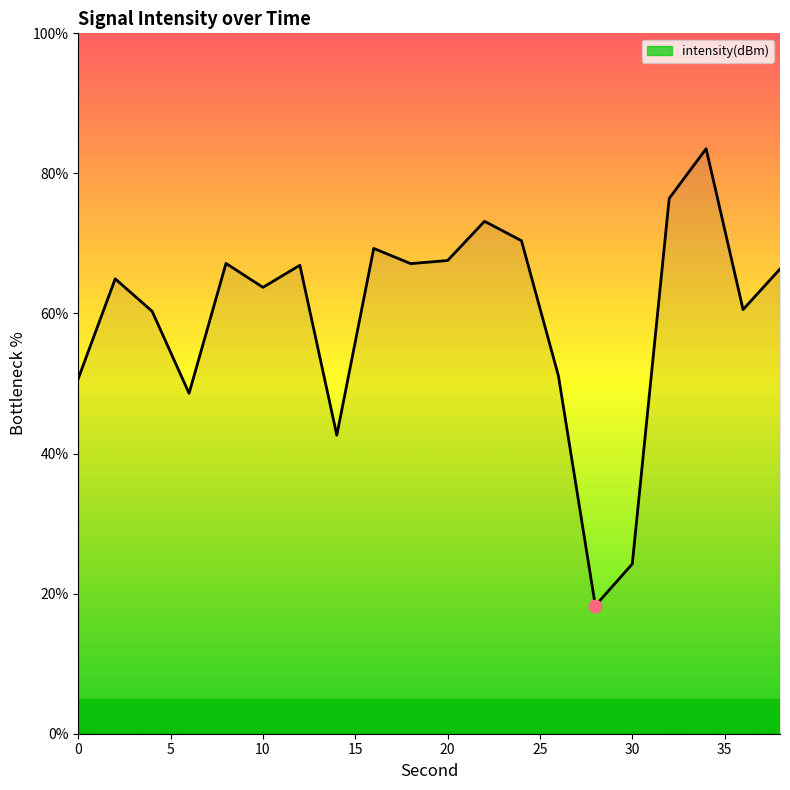

What is the difference between the maximum and minimum values?

65.2